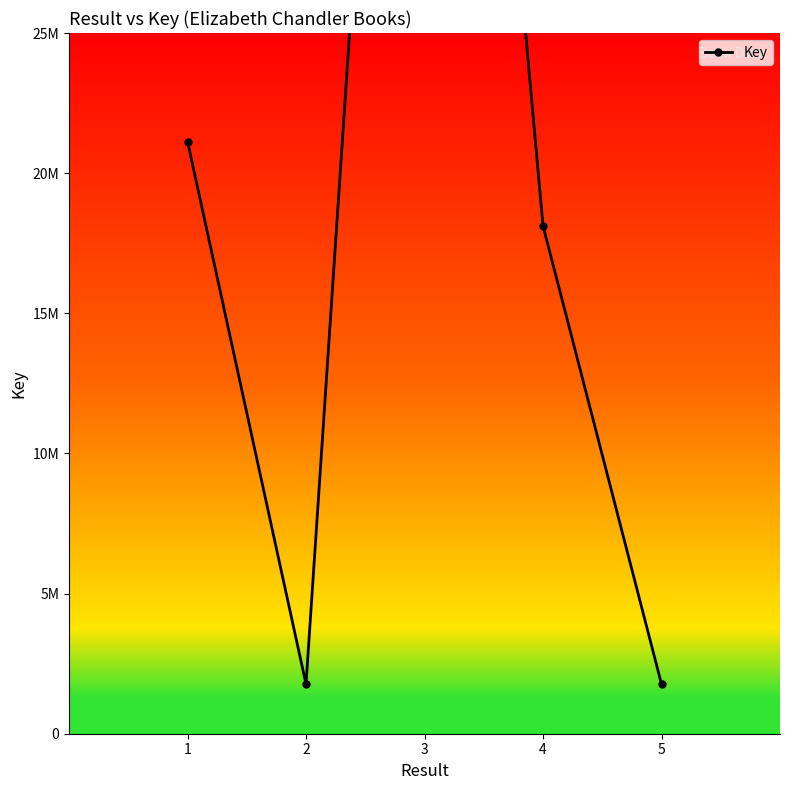

True or false: there are more than 1 points higher than both neighbors.

False